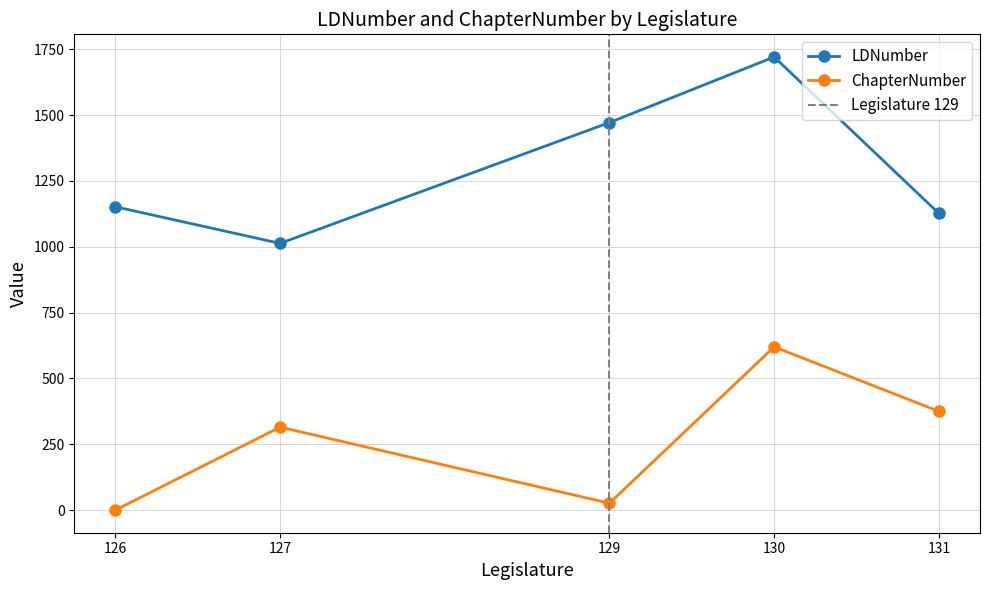

What is the total value across all series at 131?

1502